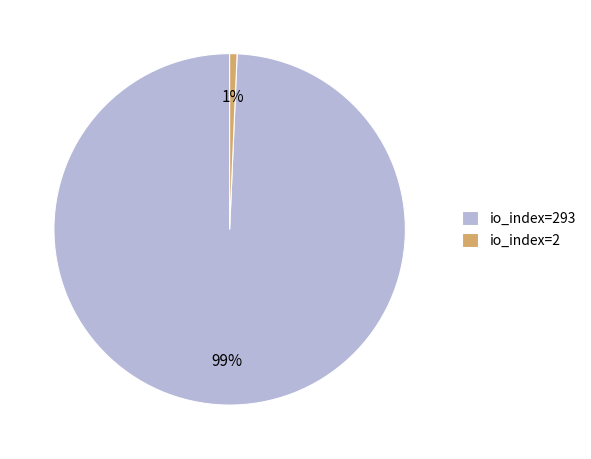

To the nearest percent, what is the average slice percentage?

50%